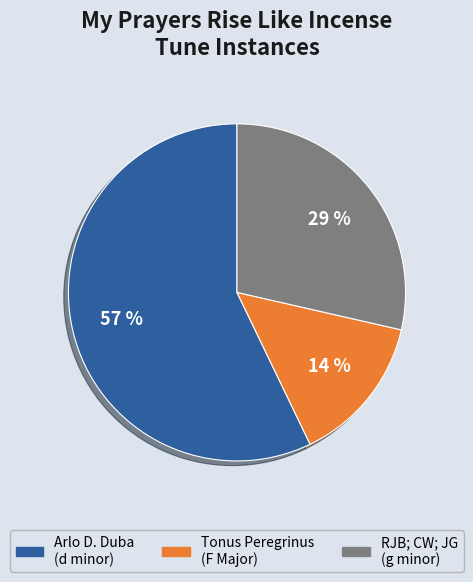

What percentage is the Tonus Peregrinus (F Major) slice, to the nearest percent?

14%